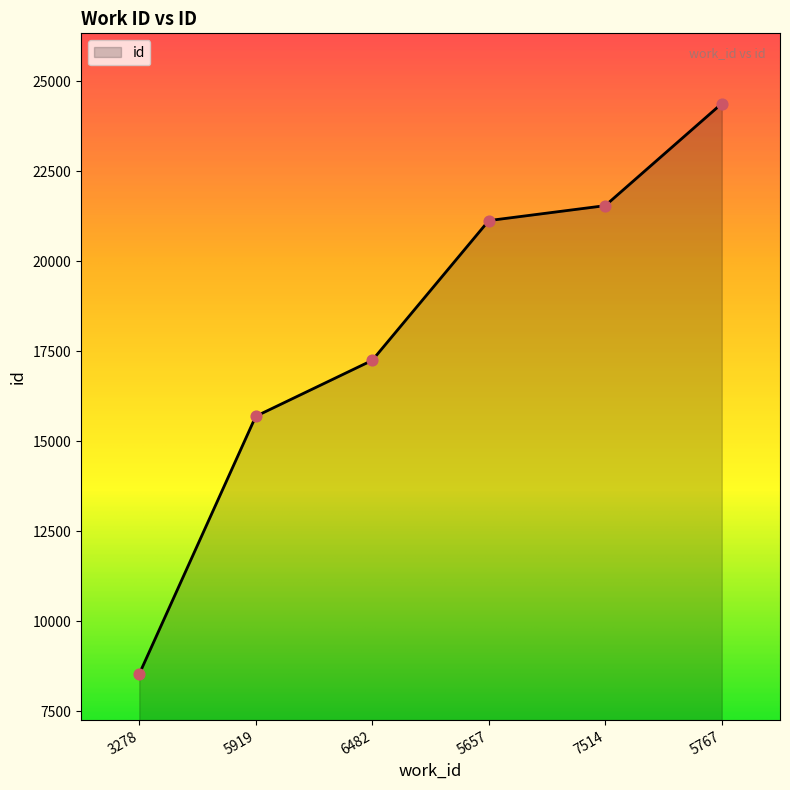

Approximately how many times larger is the value at 5767 compared to 7514?

1.1